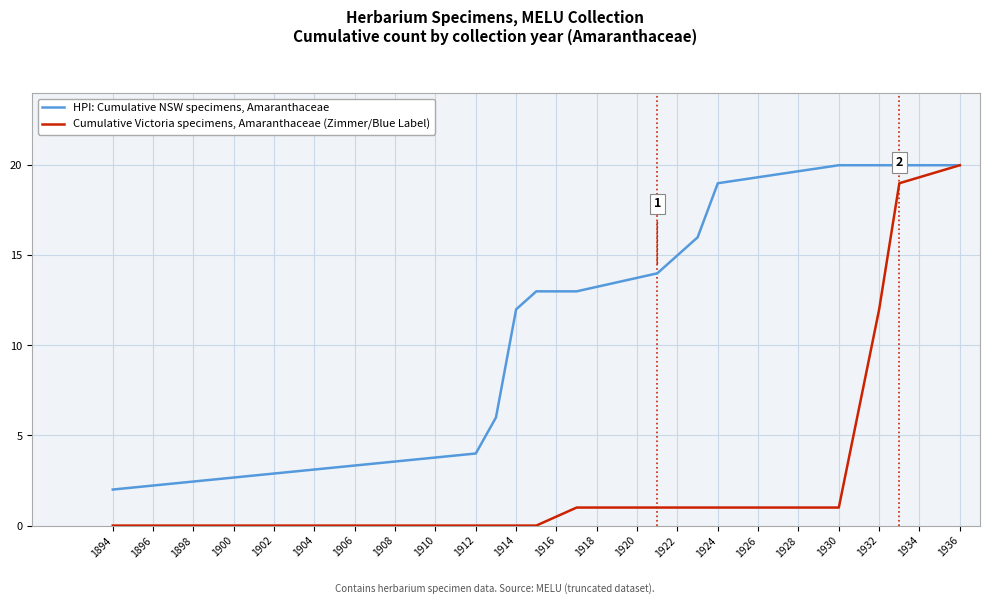

Which series has the widest spread of values?

Cumulative Victoria specimens, Amaranthaceae (Zimmer/Blue Label)